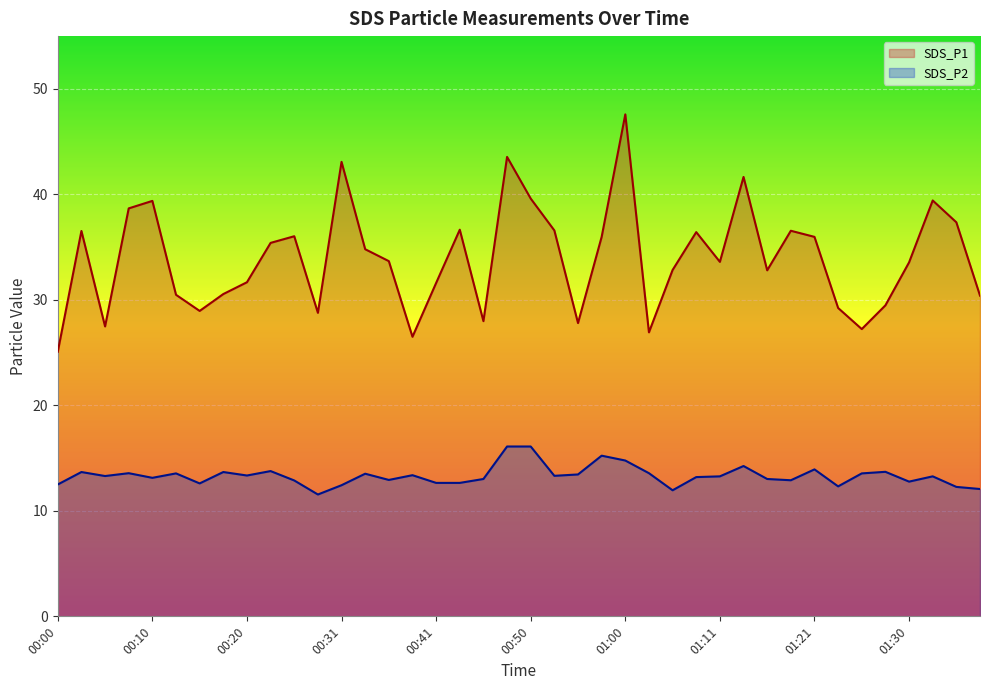

Rank the series at 00:05 from highest to lowest value.

SDS_P1, SDS_P2